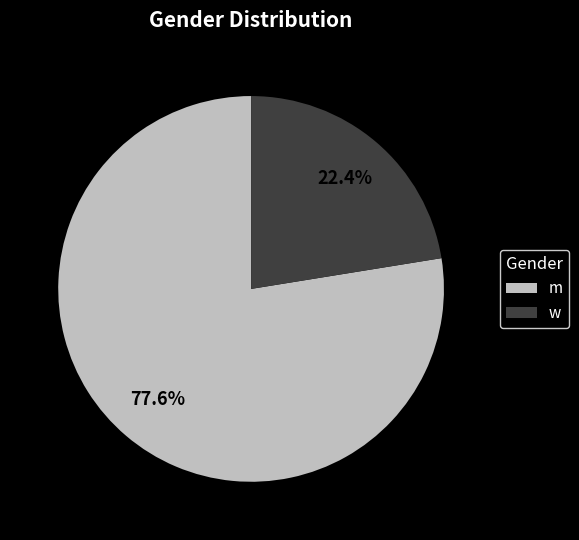

What is the majority slice?

m